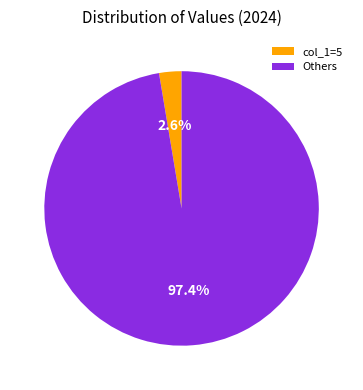

Between Others and col_1=5, which is larger?

Others